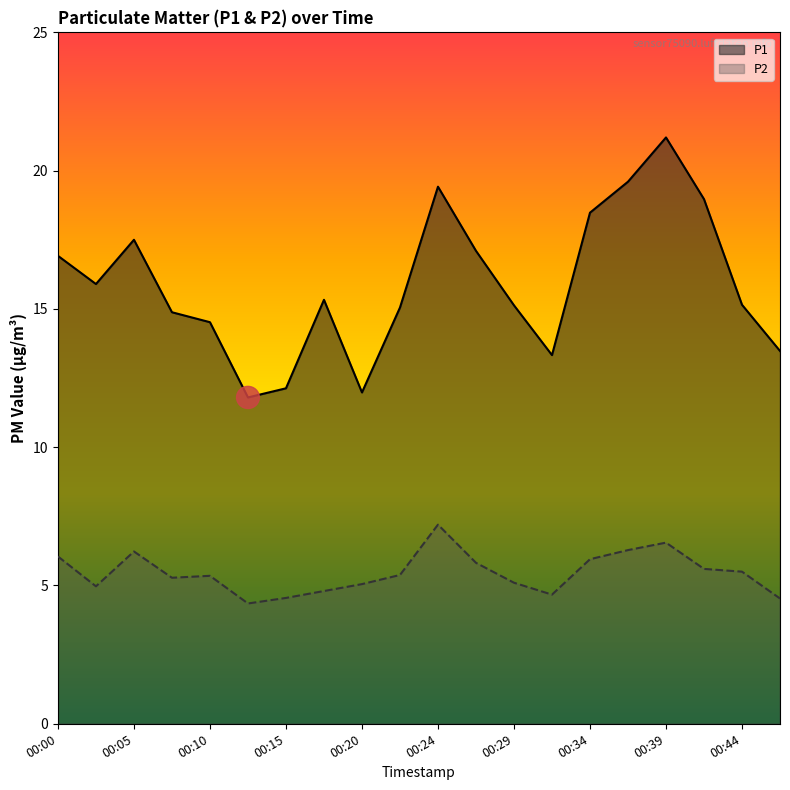

How many lines are shown in the chart?

2